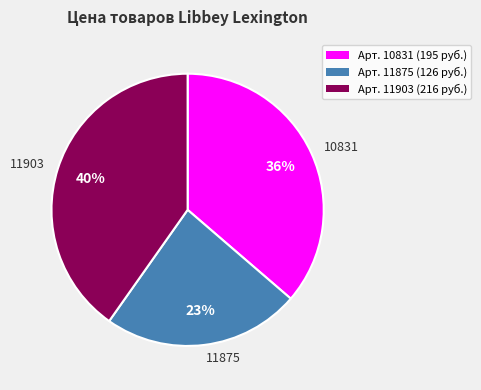

Which category has the smallest portion of the pie?

11875